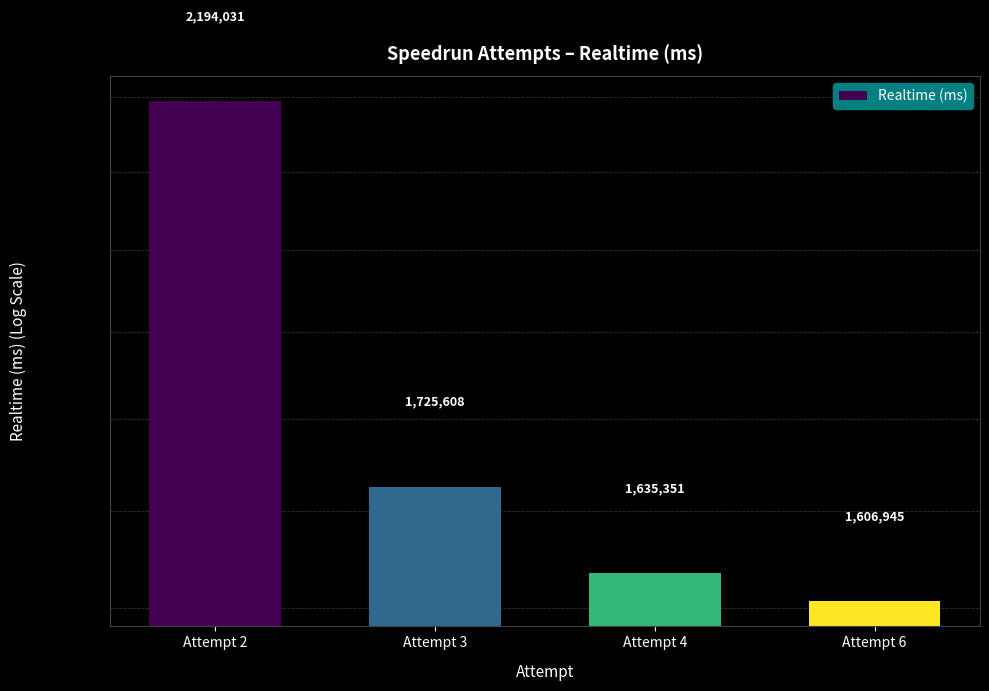

What is the value of the 1st bar from the left?

2194031